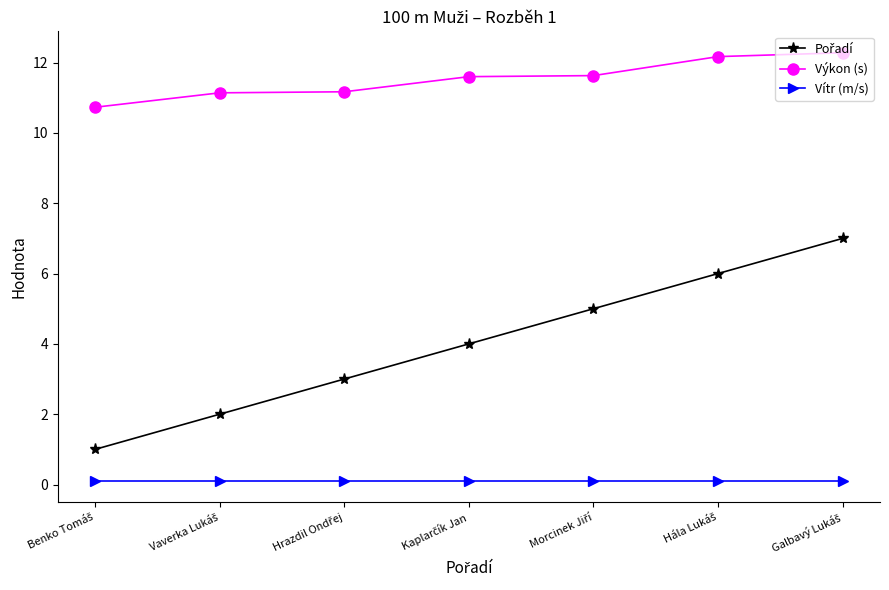

What is the value of the Výkon (s) point at the 6th from the left?

12.2